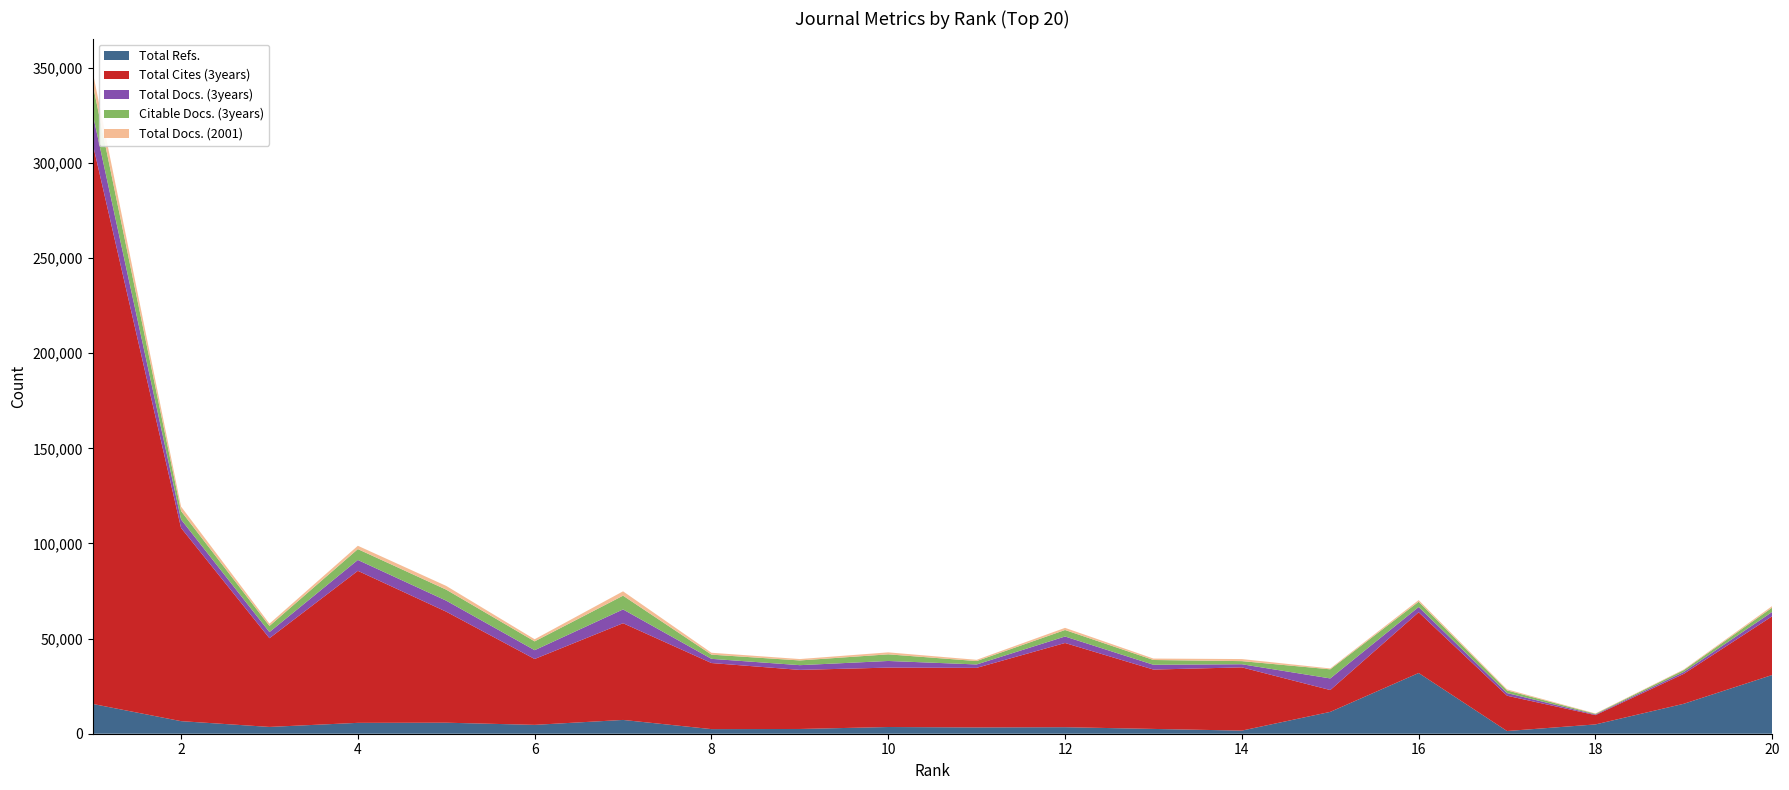

Reading left to right, extract all data points from this chart.

Total Refs.: 1=15659	2=6608	3=3575	4=5714	5=5792	6=4659	7=7245	8=2422	9=2494	10=3526	11=3309	12=3429	13=2522	14=1640	15=11480	16=31918	17=1417	18=4884	19=15748	20=30883
Total Cites (3years): 1=294603	2=101580	3=46621	4=79910	5=58350	6=34625	7=50842	8=34733	9=31055	10=31231	11=31309	12=44264	13=31200	14=33242	15=11480	16=31918	17=18560	18=4884	19=15748	20=30883
Total Docs. (3years): 1=15644	2=4445	3=3233	4=5711	5=5791	6=4629	7=7243	8=2208	9=2486	10=3485	11=1791	12=3415	13=2518	14=1640	15=6102	16=2769	17=1398	18=350	19=991	20=2286
Citable Docs. (3years): 1=15644	2=4445	3=3233	4=5711	5=5791	6=4629	7=7243	8=2208	9=2486	10=3485	11=1791	12=3415	13=2518	14=1640	15=4789	16=2769	17=1398	18=350	19=991	20=2286
Total Docs. (2001): 1=6455	2=2326	3=1184	4=1754	5=1967	6=1124	7=2281	8=986	9=730	10=1038	11=650	12=1128	13=749	14=1087	15=461	16=864	17=551	18=201	19=326	20=787